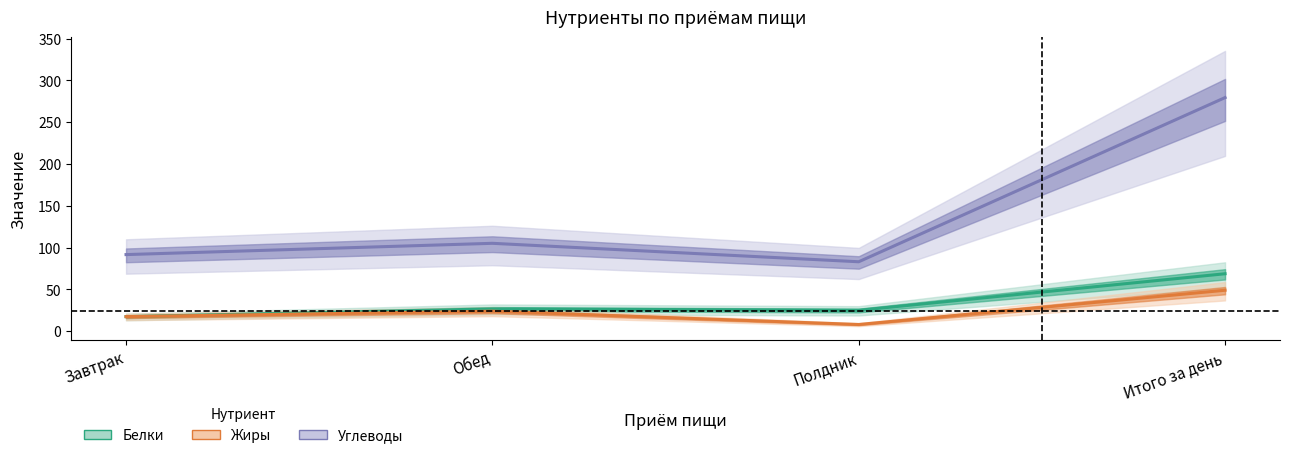

What value does the Углеводы series have at Обед?

105.0